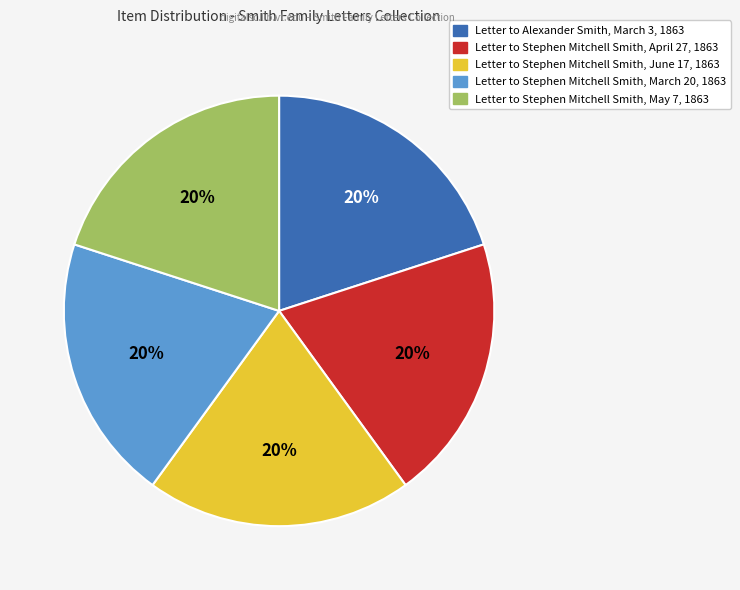

To the nearest percent, what is the average slice percentage?

20%